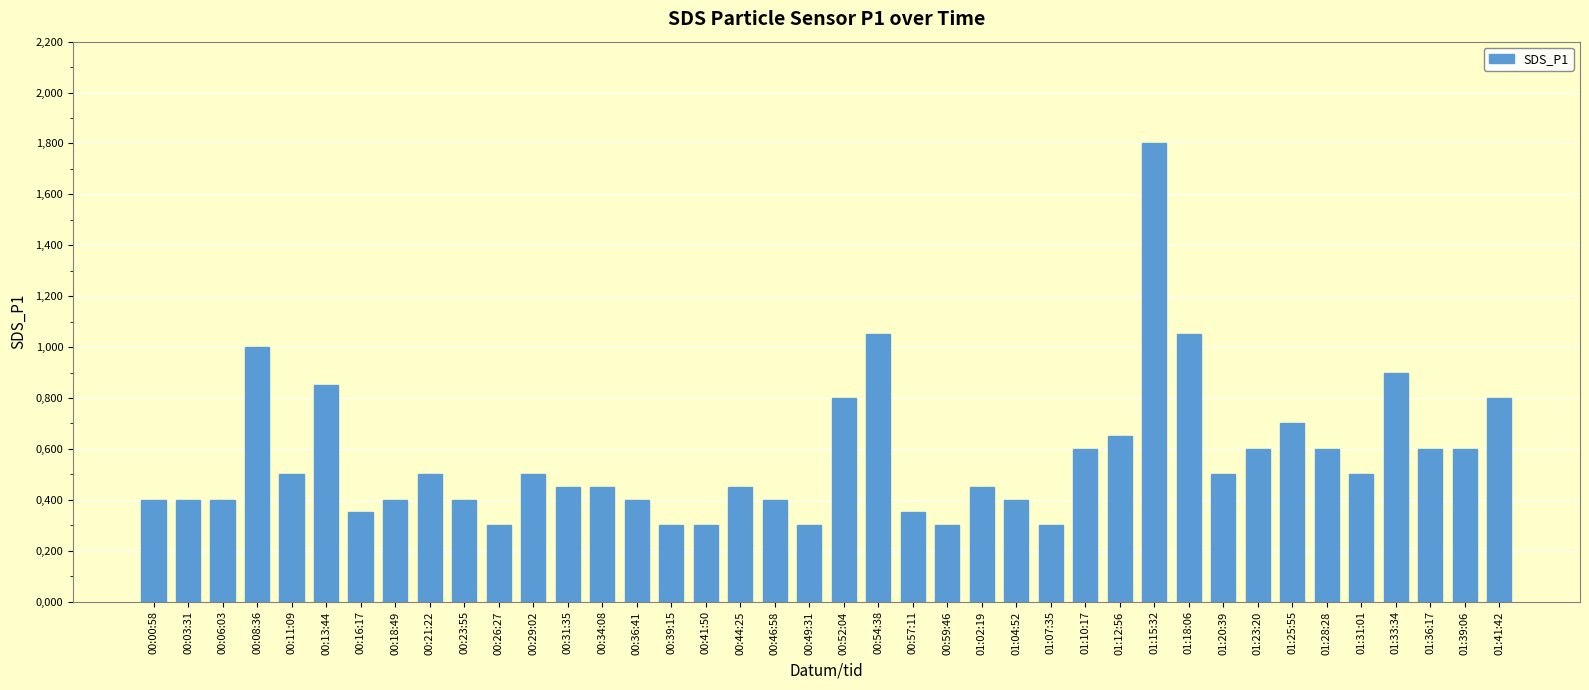

What position from the left is 00:36:41?

15